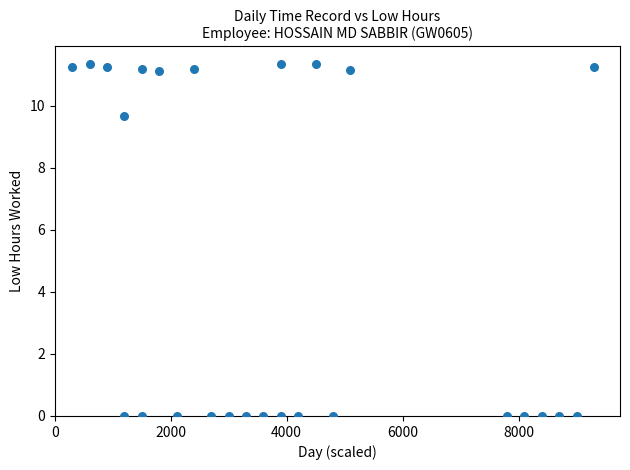

What is the range of Y values (max minus min)?

11.3